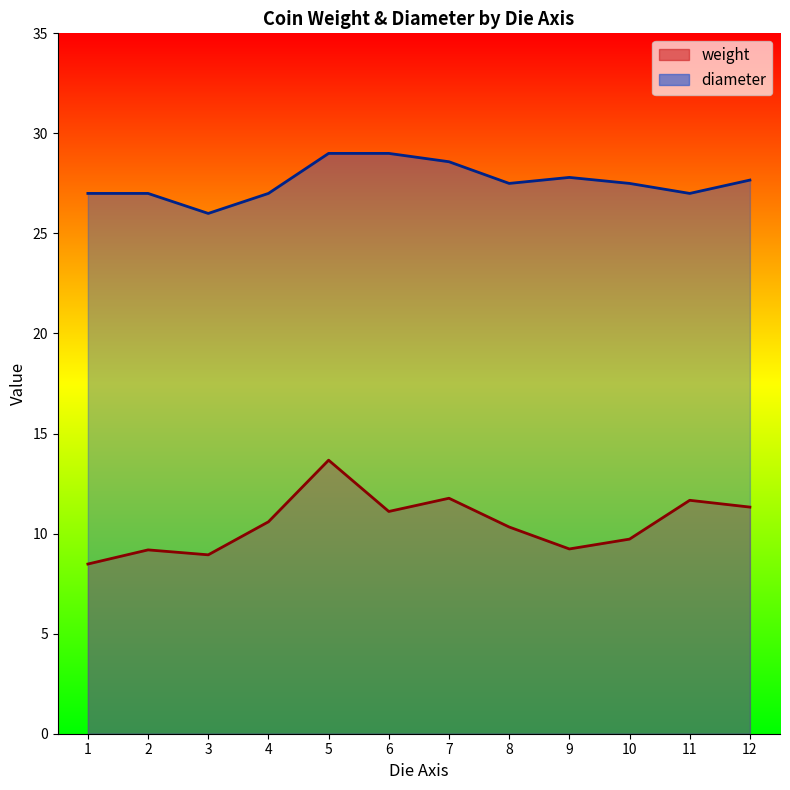

The value of weight at 12 is 4.5. True or false?

False